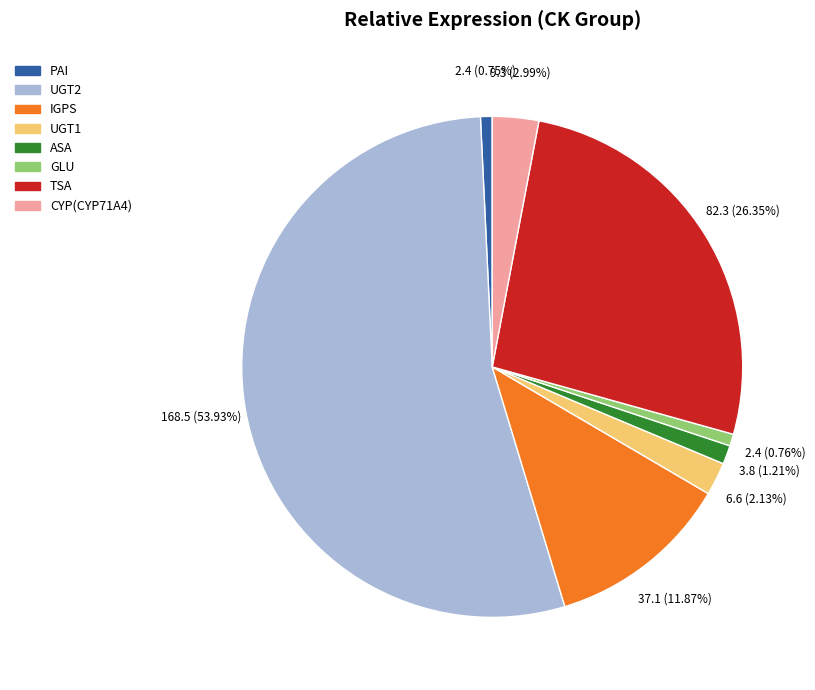

Is there any slice that represents more than half of the pie?

Yes